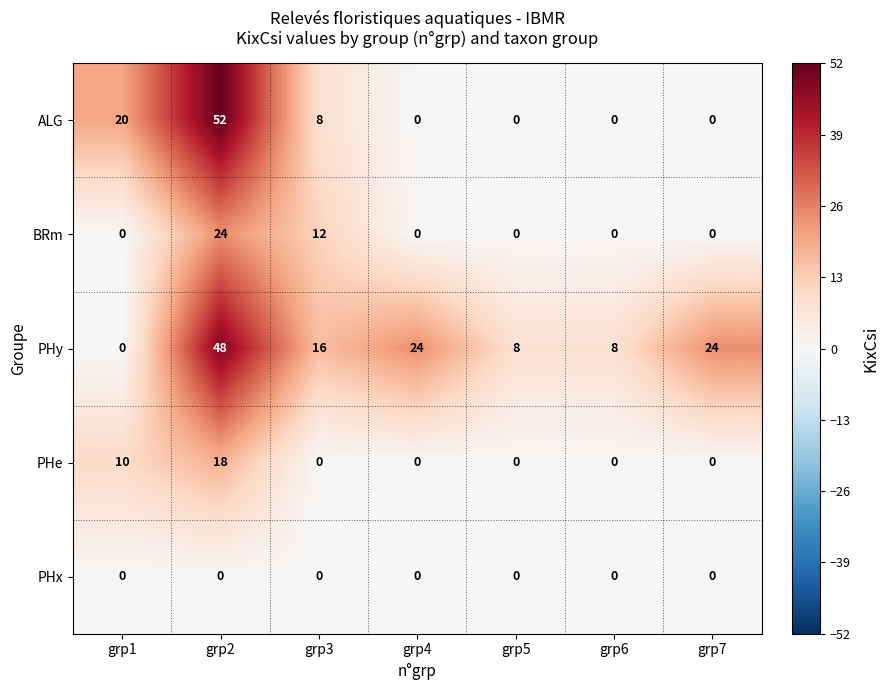

At which category is the sum across all series the highest?

grp2